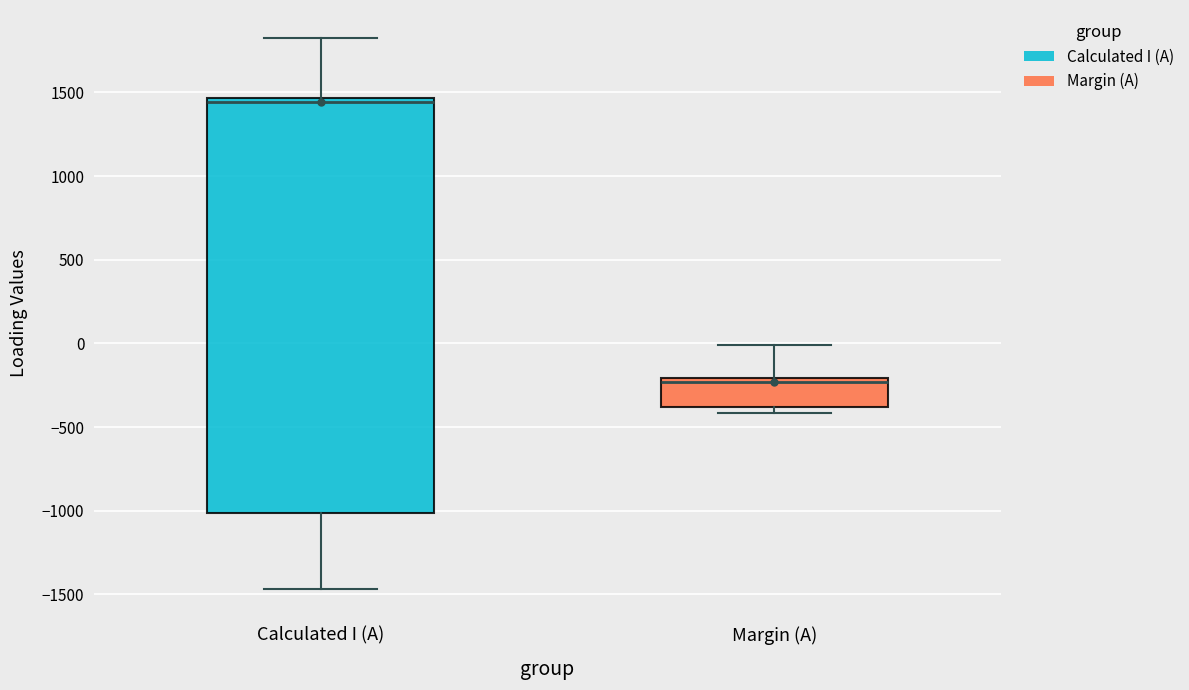

Comparing the boxes themselves (not the whiskers), which one is the tallest?

Calculated I (A)